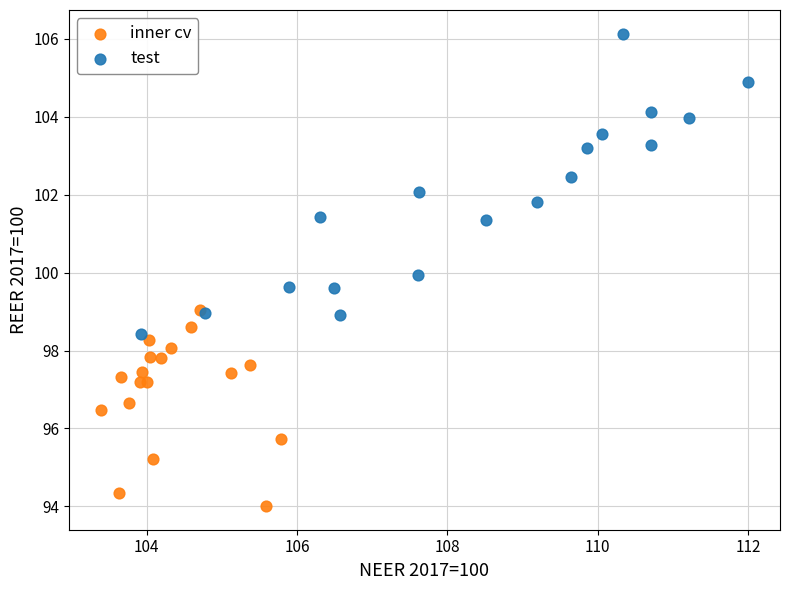

Which series reaches the minimum Y coordinate?

inner cv